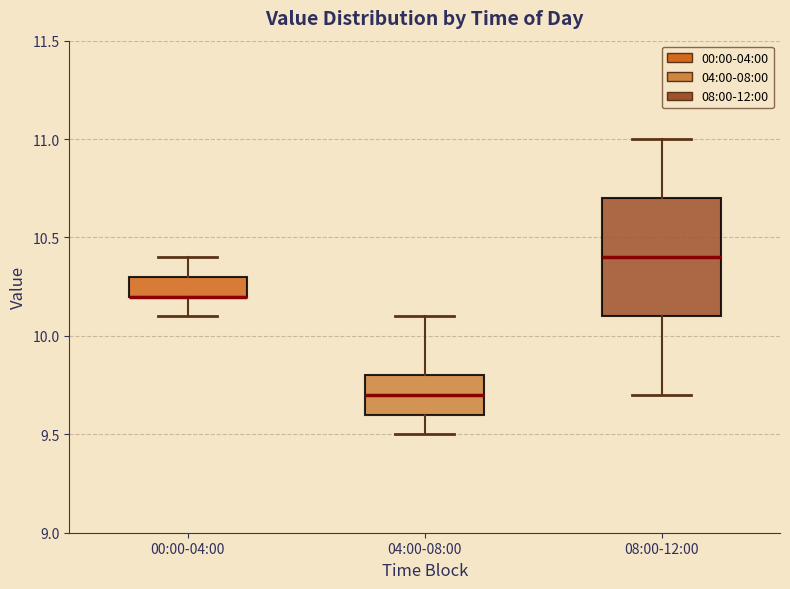

Reading left to right, transcribe this box plot: for each box, give where its median line is, the range the box spans, and where its two whiskers end, as read against the y-axis. The values are not printed on the chart, so give them approximately, as read against the axis.

00:00-04:00: median 10.2 (drawn on the box's lower edge), box 10.2 to 10.3, whiskers 10.1 to 10.4
04:00-08:00: median 9.7, box 9.6 to 9.8, whiskers 9.5 to 10.1
08:00-12:00: median 10.4, box 10.1 to 10.7, whiskers 9.7 to 11.0